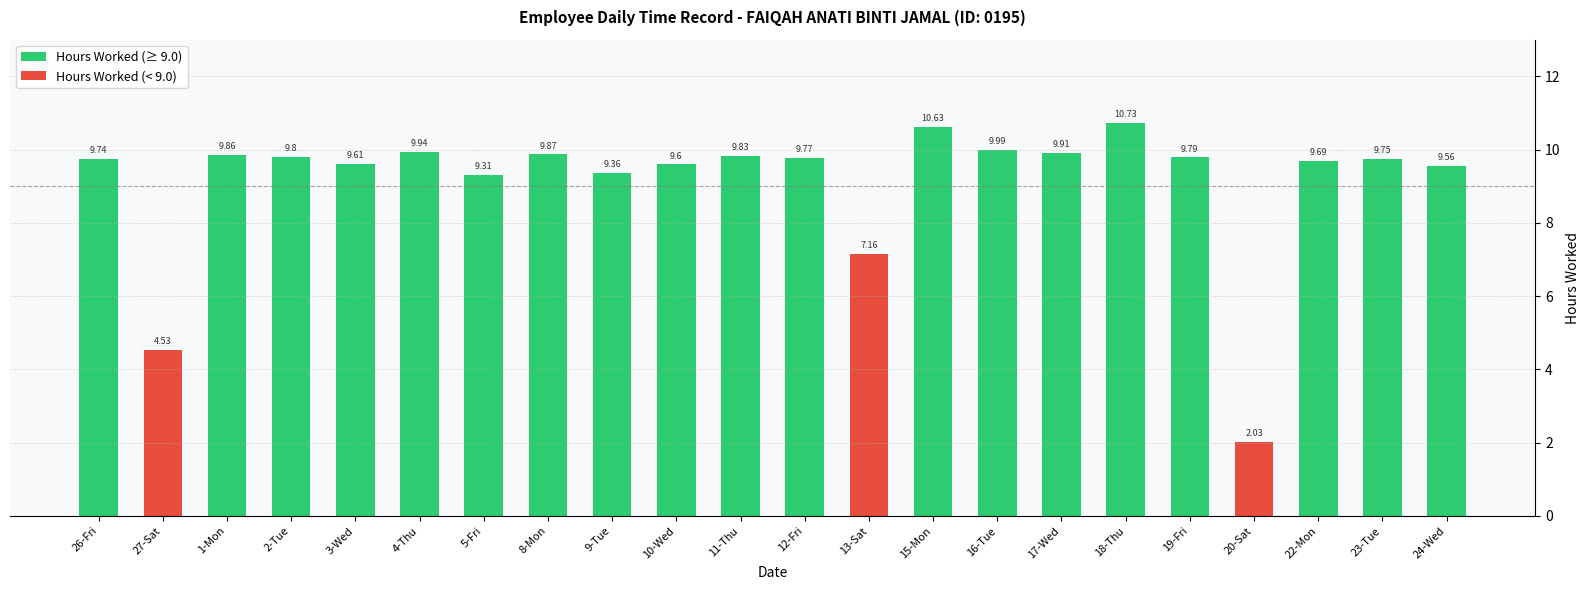

List the labels in order of Hours Worked (< 9.0) value, largest first.

13-Sat, 27-Sat, 20-Sat, 26-Fri, 1-Mon, 2-Tue, 3-Wed, 4-Thu, 5-Fri, 8-Mon, 9-Tue, 10-Wed, 11-Thu, 12-Fri, 15-Mon, 16-Tue, 17-Wed, 18-Thu, 19-Fri, 22-Mon, 23-Tue, 24-Wed